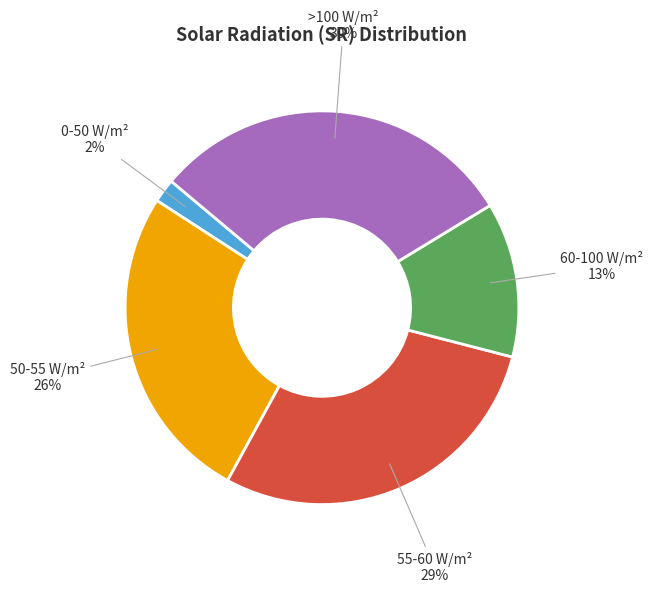

What is the smallest slice in the pie chart?

0-50 W/m²